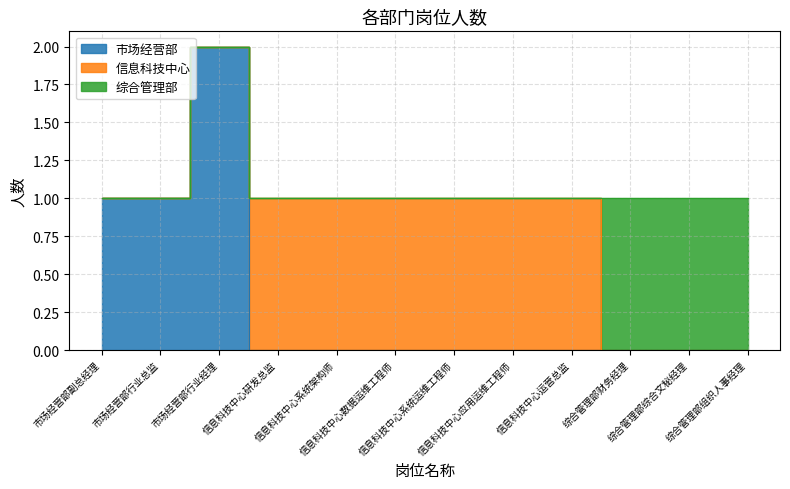

How many categories are shown in the chart?

12